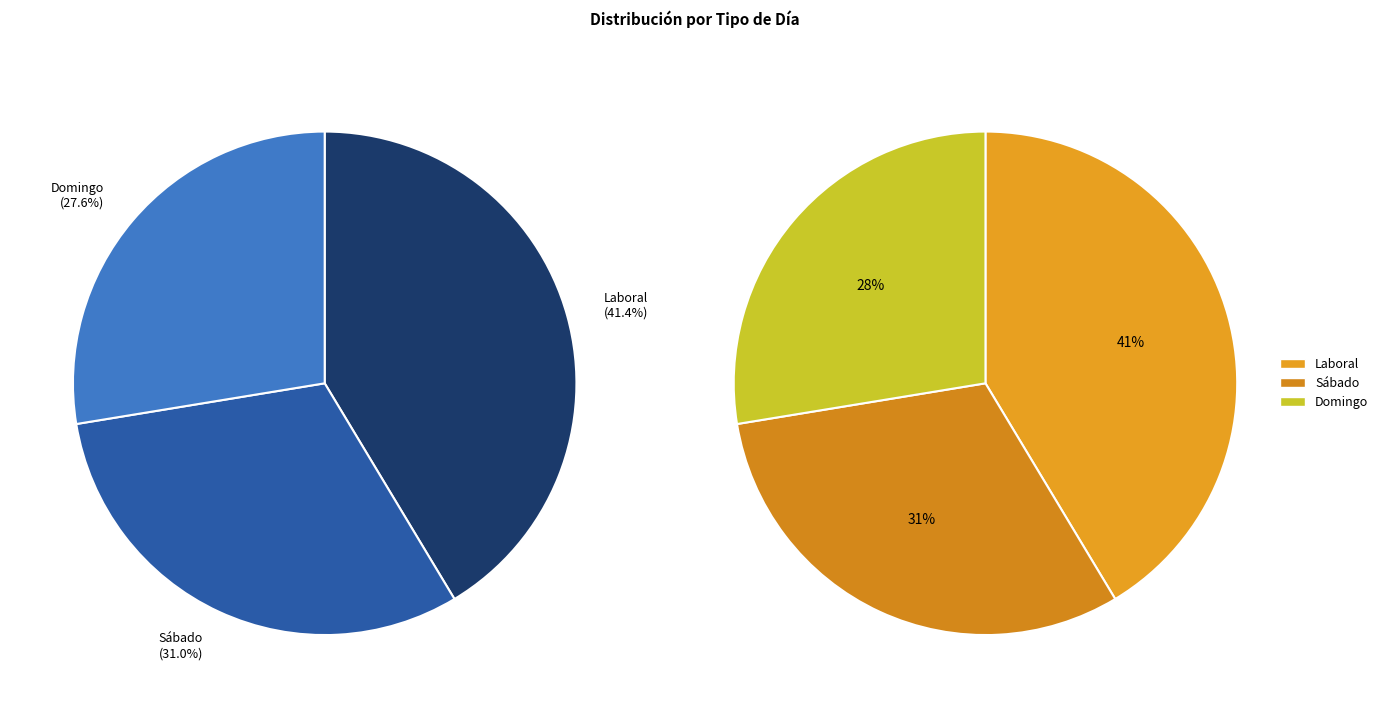

Count the number of slices in the pie.

3